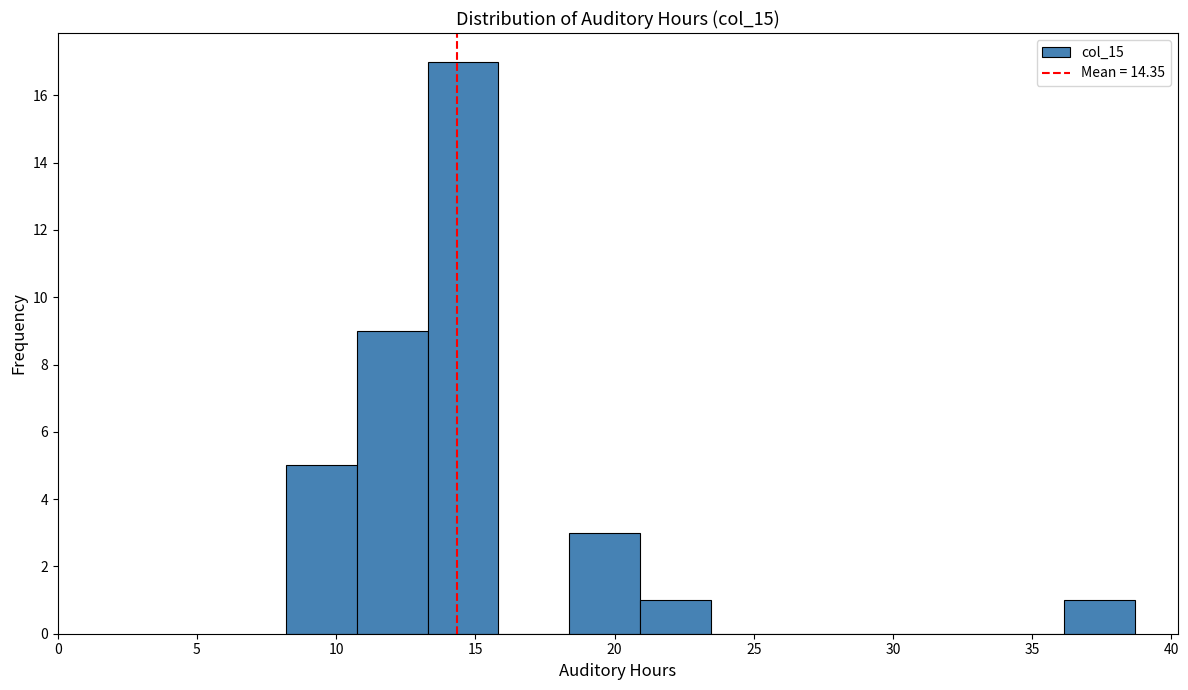

Reading left to right, transcribe this chart: for each bar, give the range it covers on the x-axis and its height. Neither the bar edges nor the heights are printed on the chart, so give them approximately, as read against the axes.

8.0 to 10.5: 5
10.5 to 13.5: 9
13.5 to 16.0: 17
16.0 to 18.5: 0
18.5 to 21.0: 3
21.0 to 23.5: 1
23.5 to 26.0: 0
26.0 to 28.5: 0
28.5 to 31.0: 0
31.0 to 33.5: 0
33.5 to 36.0: 0
36.0 to 38.5: 1